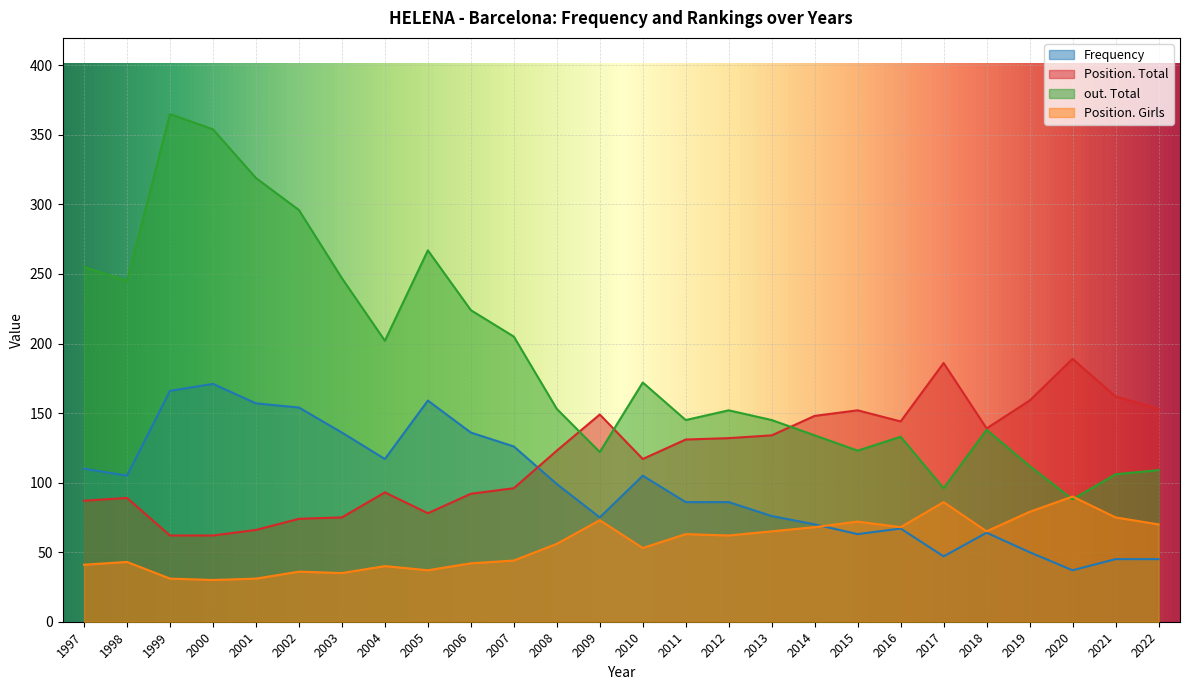

Rank the series at 2020 from lowest to highest value.

Frequency, out. Total, Position. Girls, Position. Total